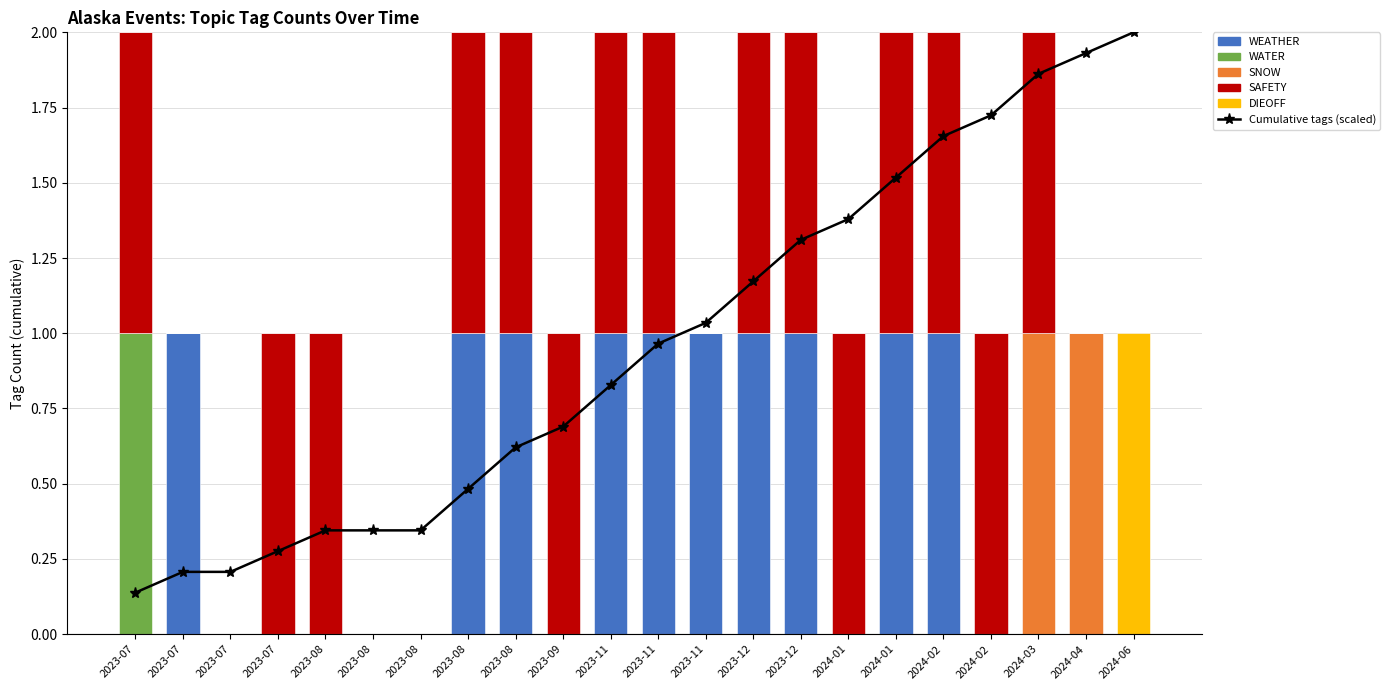

The WATER series shows 0.0 at 2023-11. True or false?

True